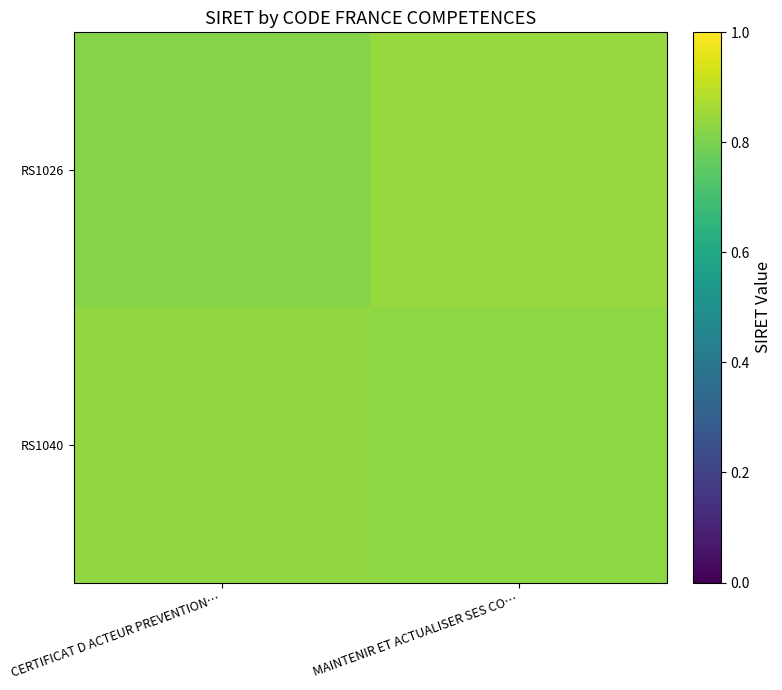

What is the total value across all series at CERTIFICAT D ACTEUR PREVENTION…?

1.7